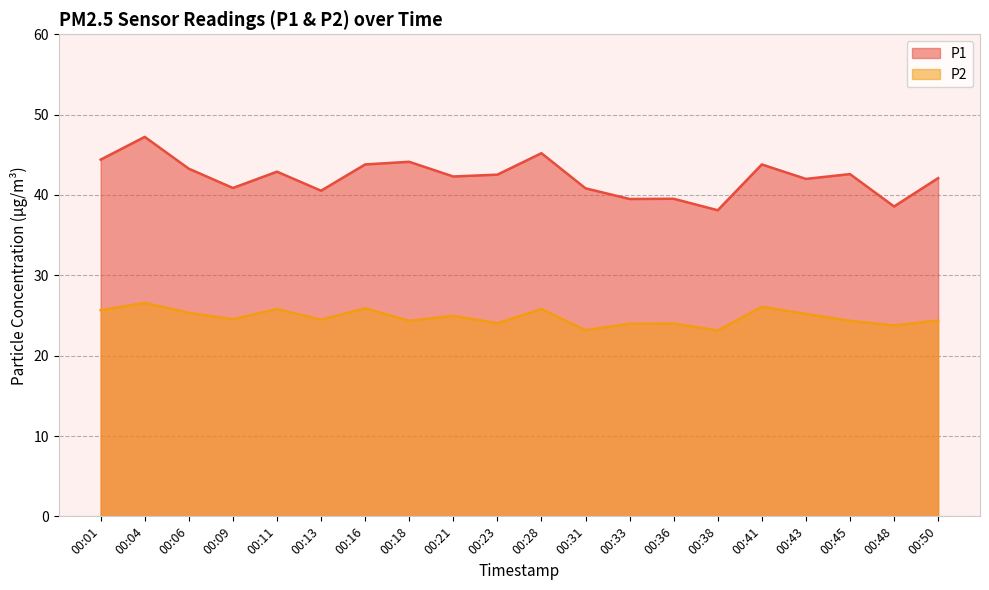

Does the chart display data point markers on the line(s)?

No